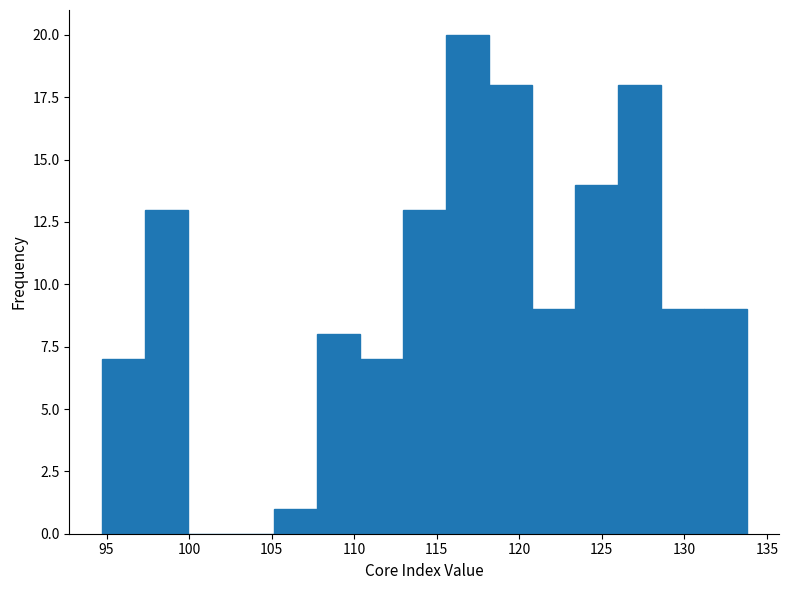

How tall is the bar that spans 118.0 to 121.0 on the x-axis? Neither the bar edges nor the heights are printed on the chart, so give them approximately, as read against the axes.

18